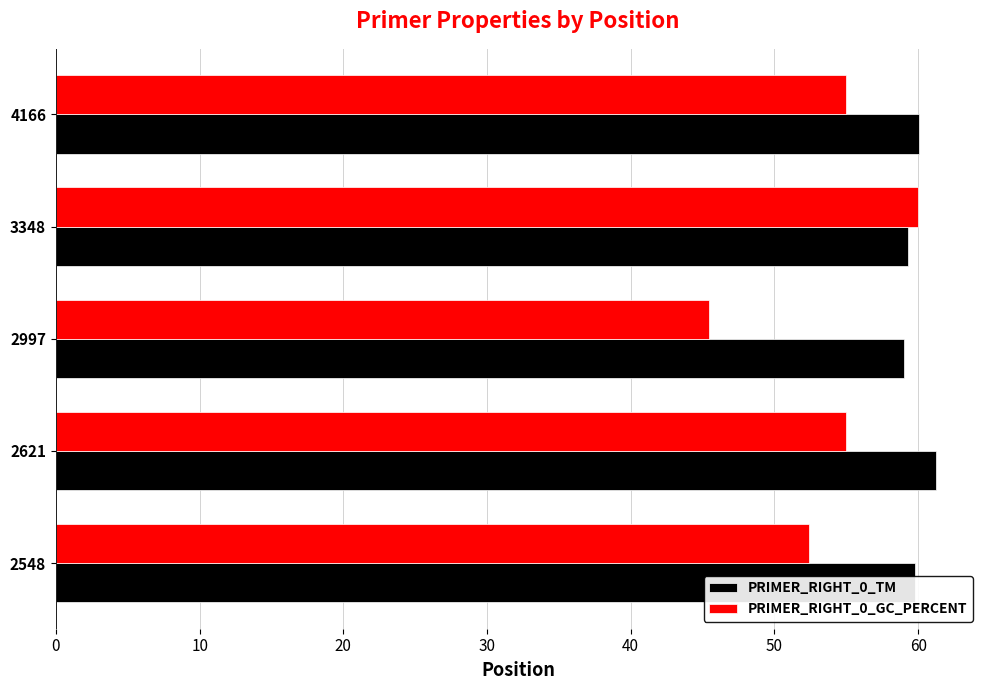

Which series has the widest spread of values?

PRIMER_RIGHT_0_GC_PERCENT